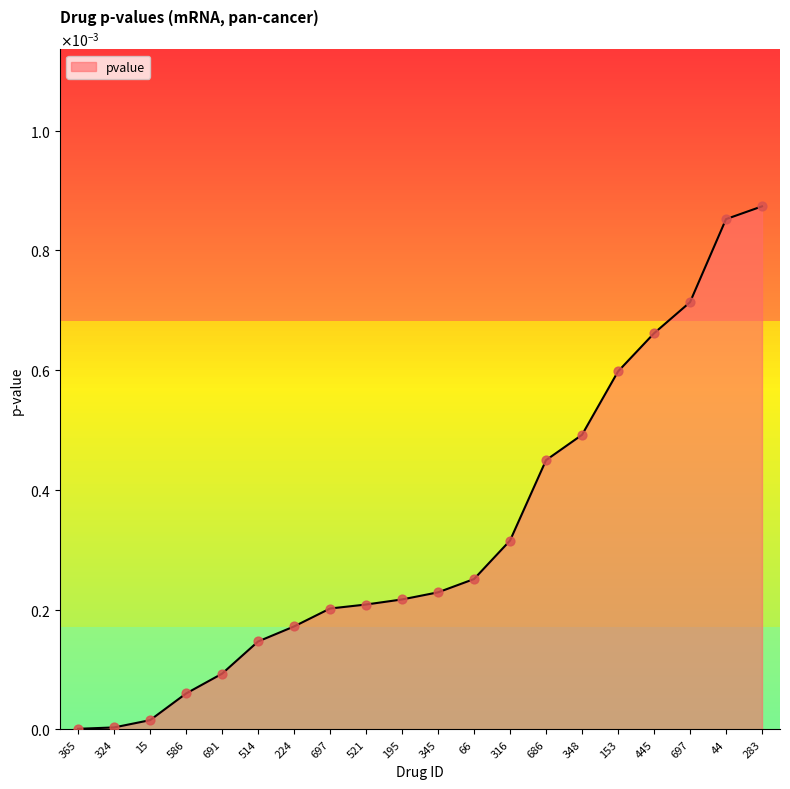

Which has a higher value, 224 or 15?

224